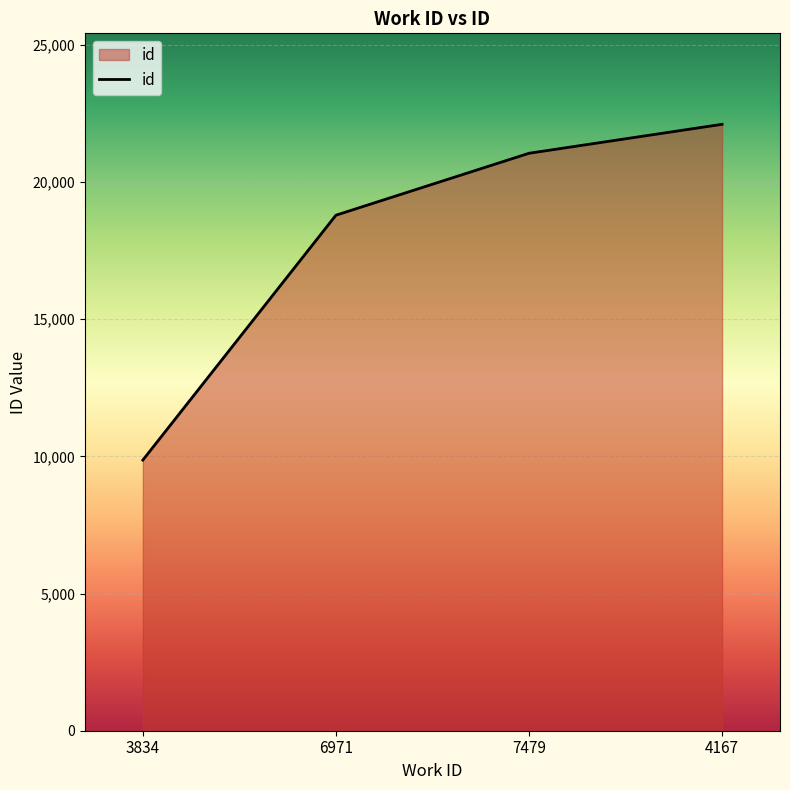

What position from the left is 7479?

3